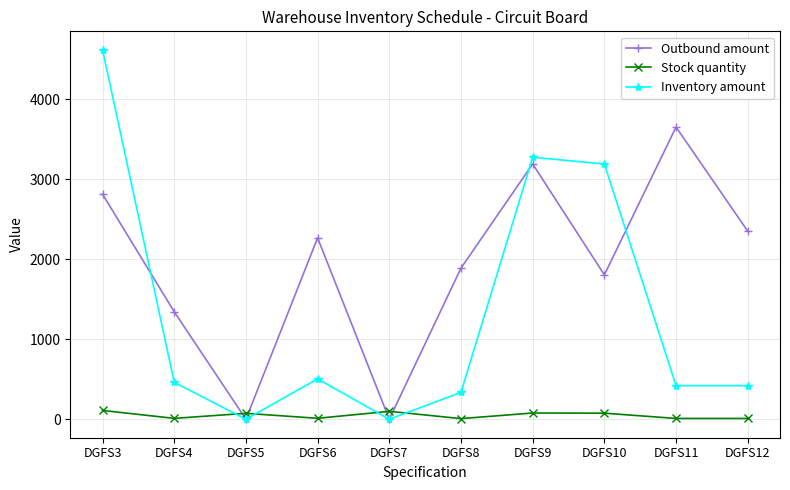

What is the value of the Inventory amount point at the 9th from the left?

420